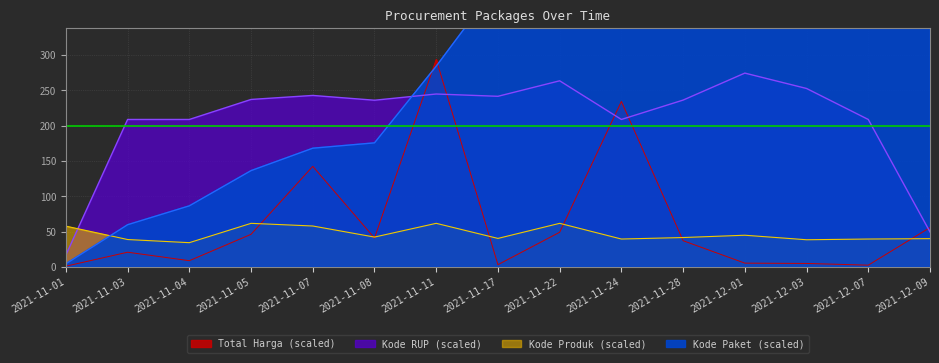

At 2021-11-11, list the series in order from smallest to largest.

Kode Produk, Kode RUP, Kode Paket, Total Harga (M)